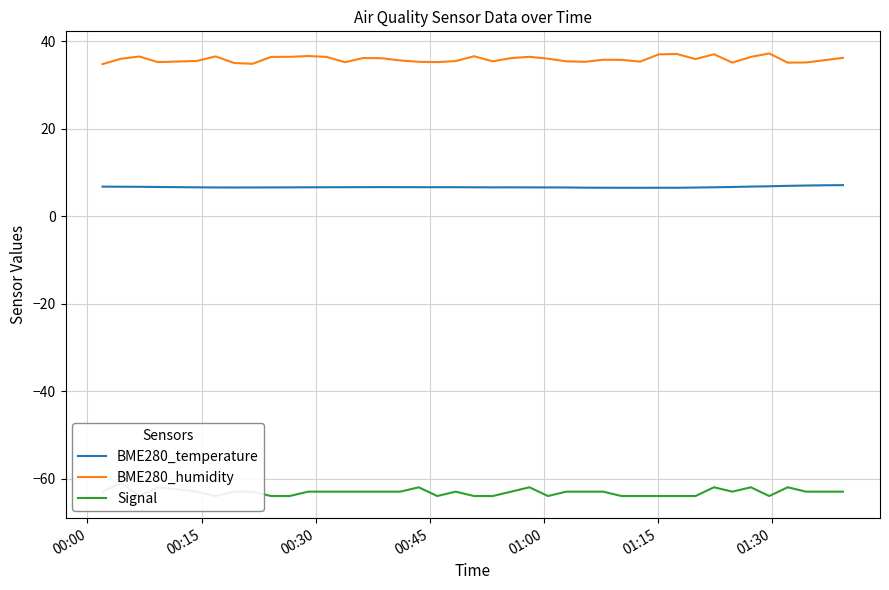

What is the difference between the maximum and minimum values in the BME280_humidity series?

2.4